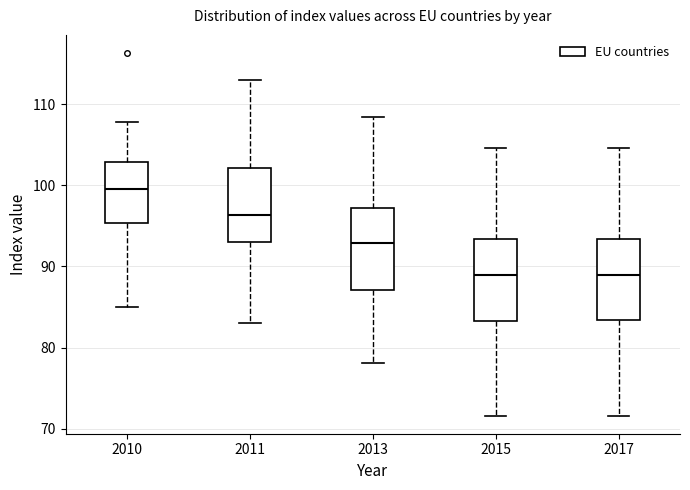

Where does the upper whisker of the box at x = 2011 end on the y-axis? The values are not printed on the chart, so give them approximately, as read against the axis.

113